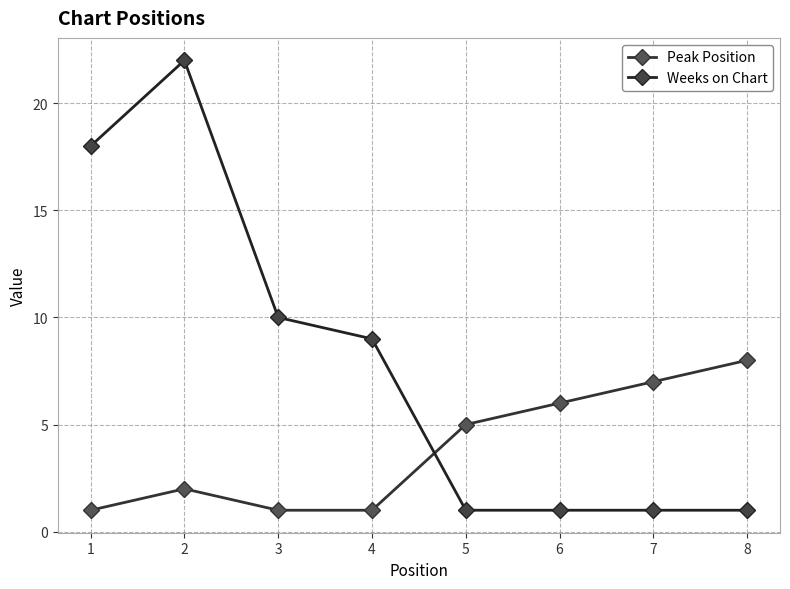

What is the sum of the Peak Position values at 6 and 5?

11